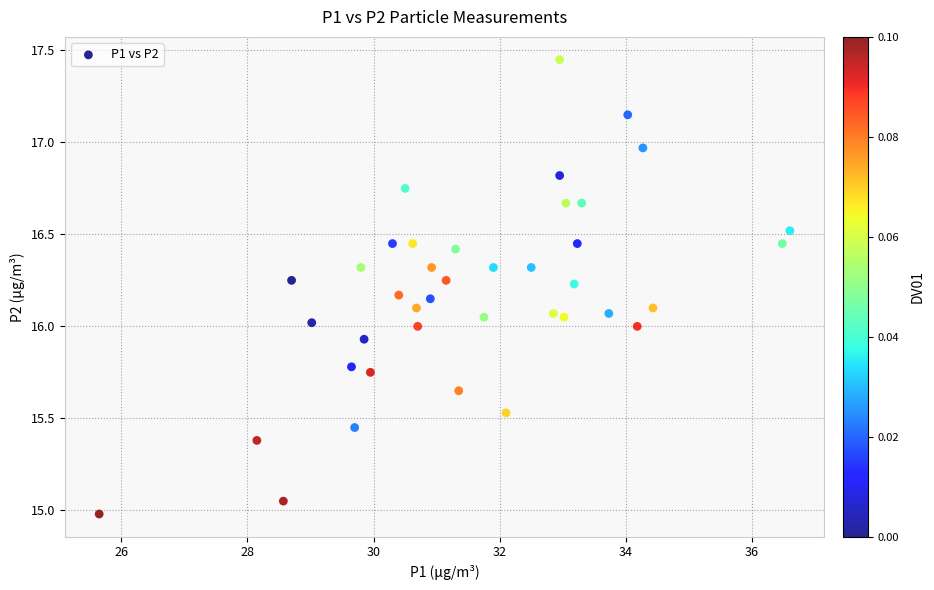

What is the range of Y values (max minus min)?

2.5